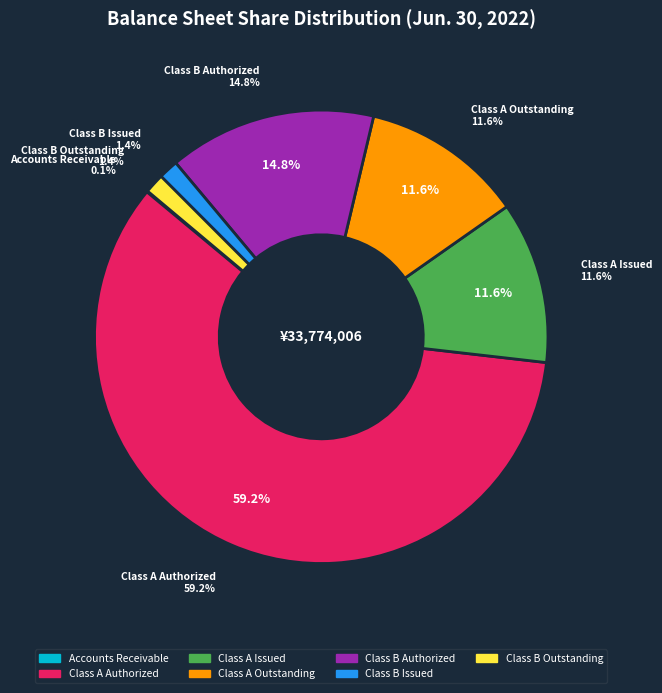

What percentage is the Class B Authorized slice, to the nearest percent?

15%